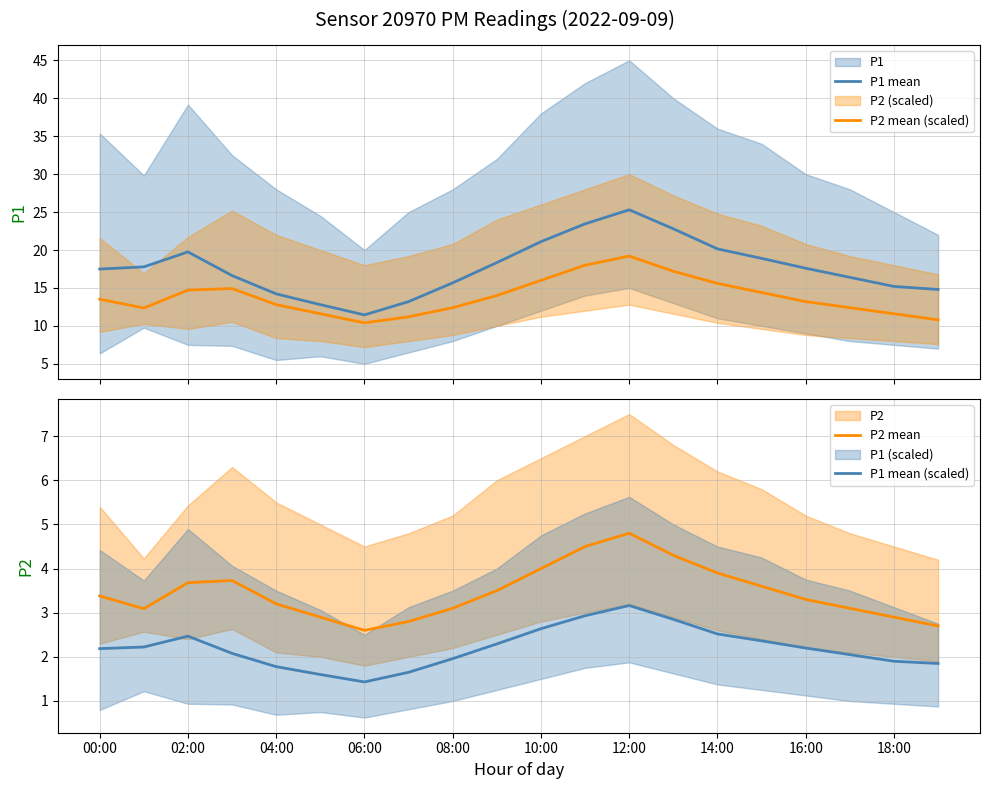

True or false: P1 mean and P2 mean (scaled) cross at least once.

False